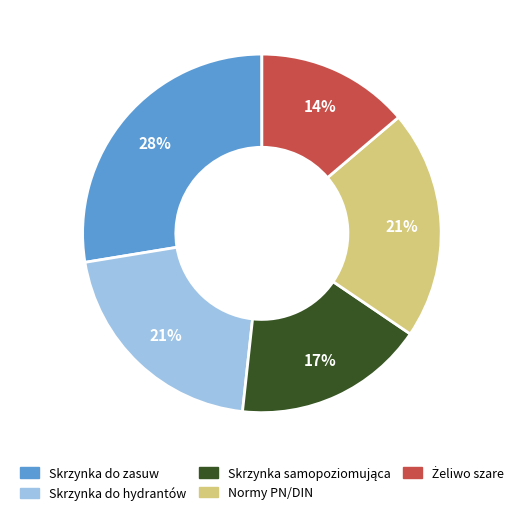

Which category has the biggest portion of the pie?

Skrzynka do zasuw